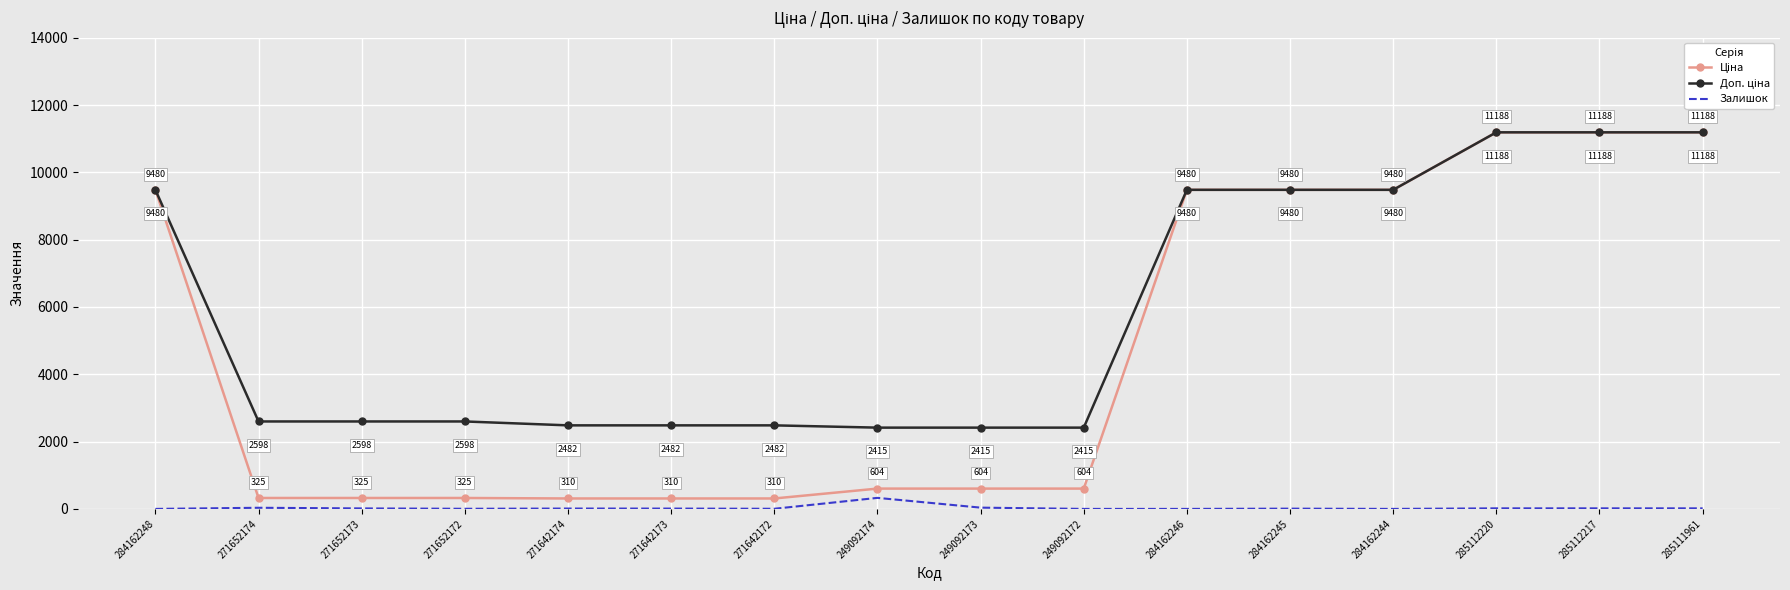

Is it true that Залишок equals 328.0 at 249092174?

True